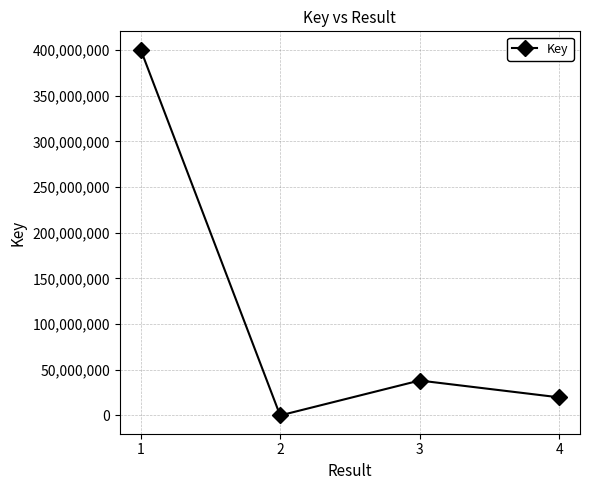

How many points are lower than both their immediate neighbors (excluding endpoints)?

1